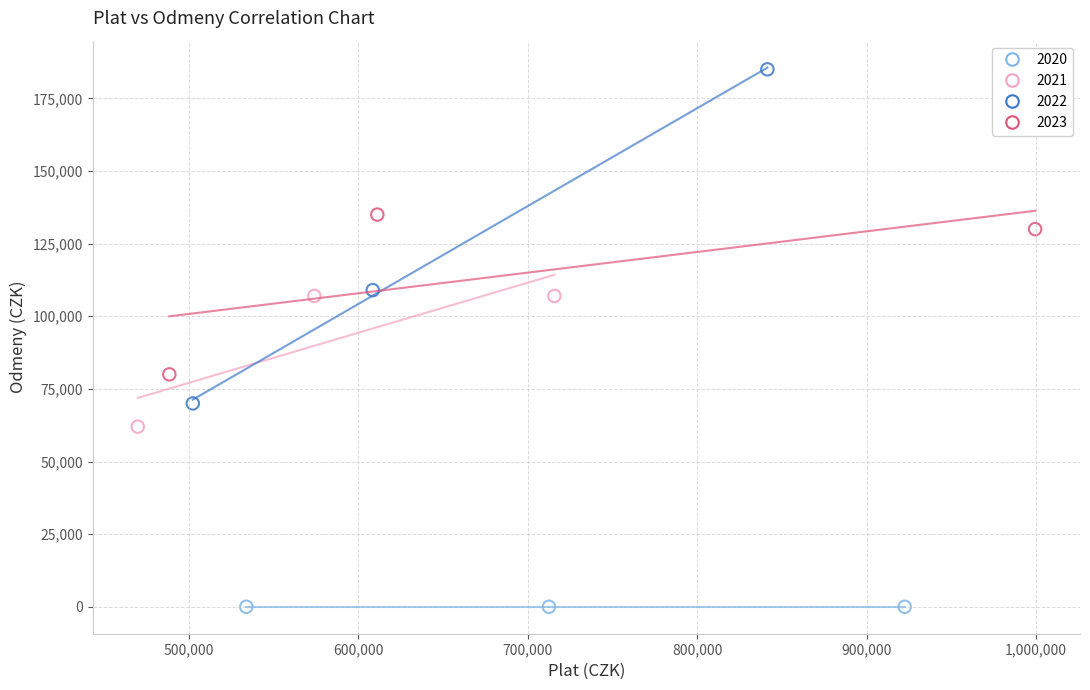

Which series reaches the minimum Y coordinate?

2020